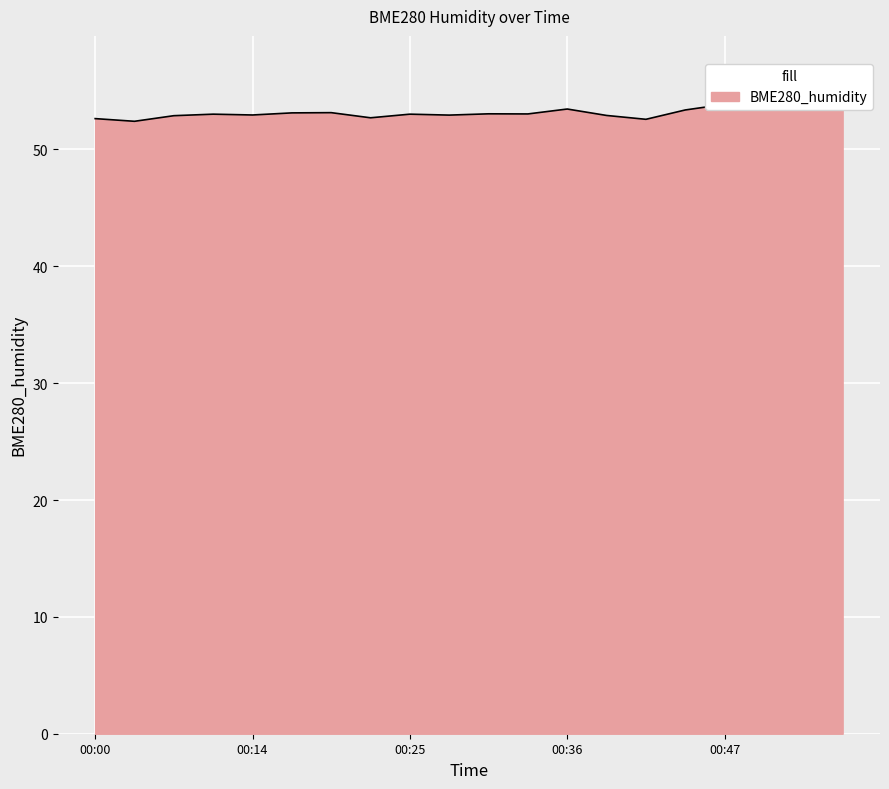

Reading left to right, transcribe all the data shown in this chart.

52.6	52.4	52.9	53.0	53.0	53.1	53.1	52.7	53.0	52.9	53.0	53.0	53.5	52.9	52.6	53.4	53.9	54.0	54.3	53.6